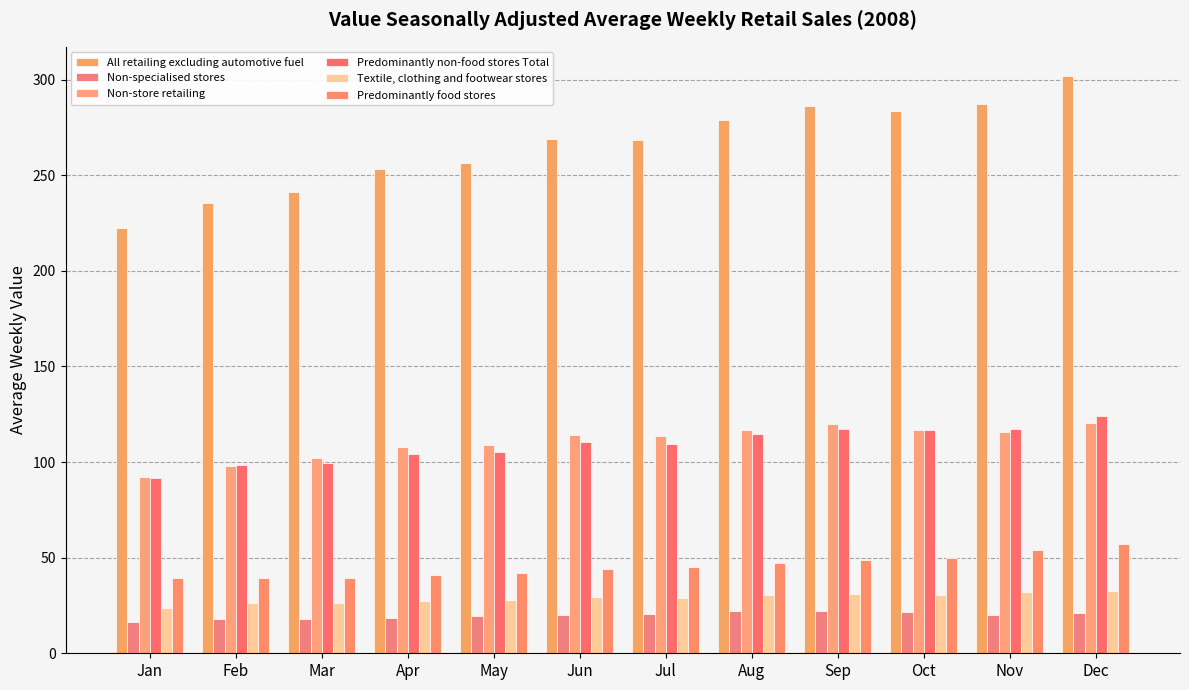

The value of All retailing excluding automotive fuel at Jun is 268.7. True or false?

True